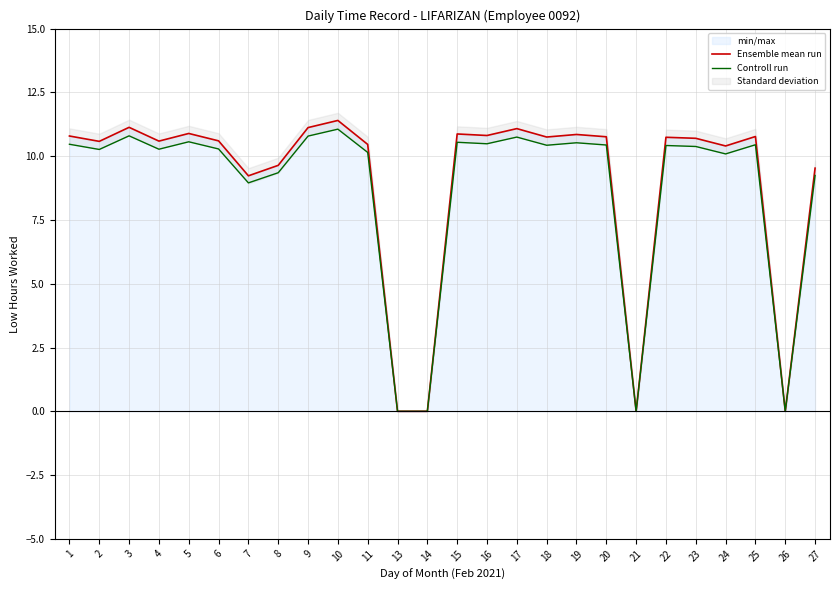

Which category has the highest value across all series?

10